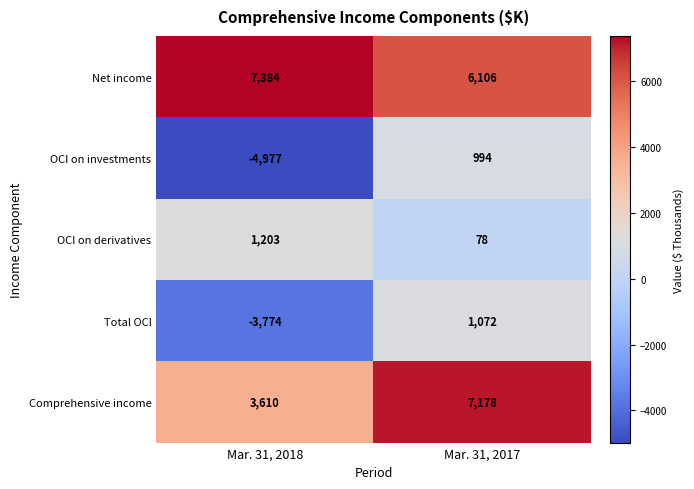

Read the Comprehensive income value at Mar. 31, 2018, to the nearest 100.

3600